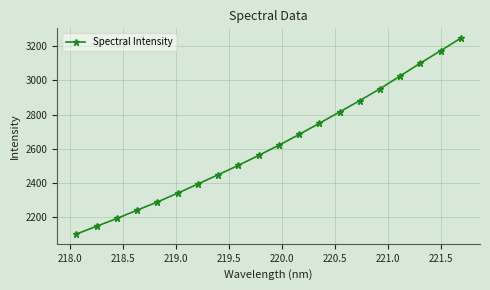

True or false: there are more than 2 points higher than both neighbors.

False